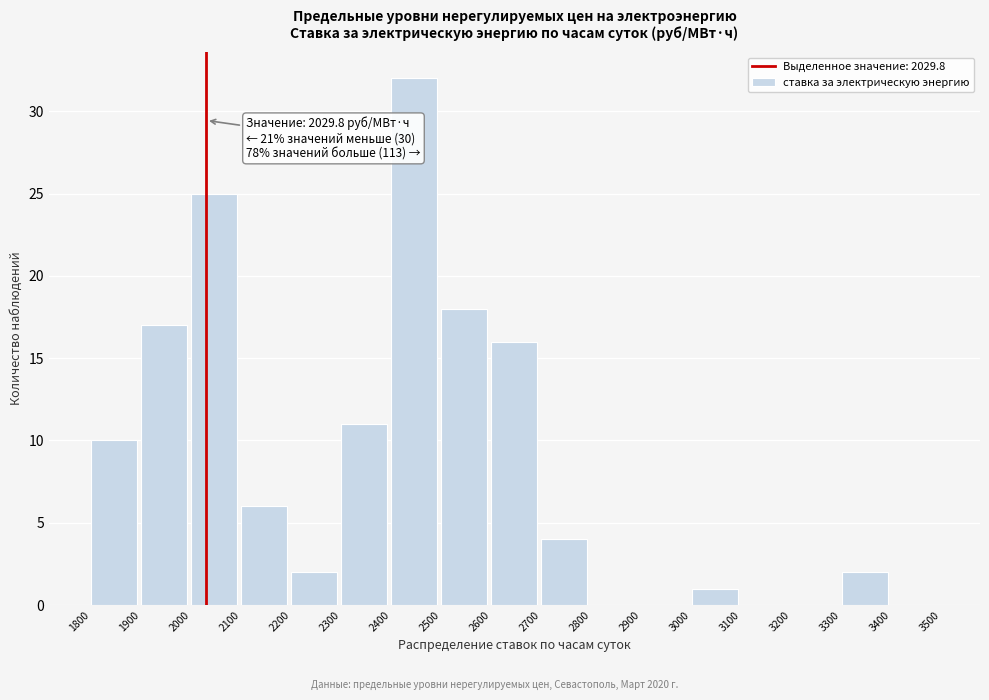

Which range on the x-axis has the tallest bar?

2400 to 2500